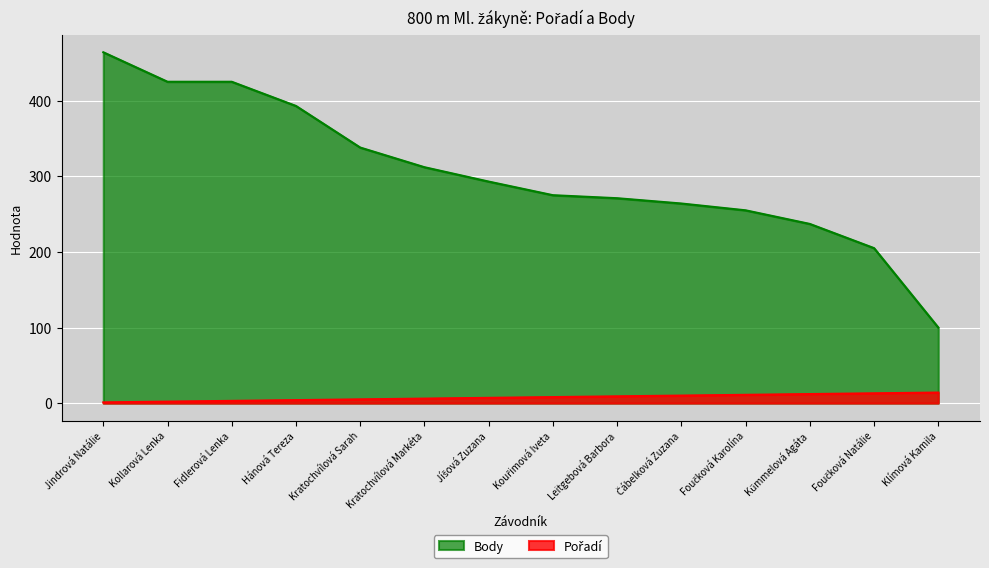

At which label does Pořadí first exceed 8?

Leitgebová Barbora